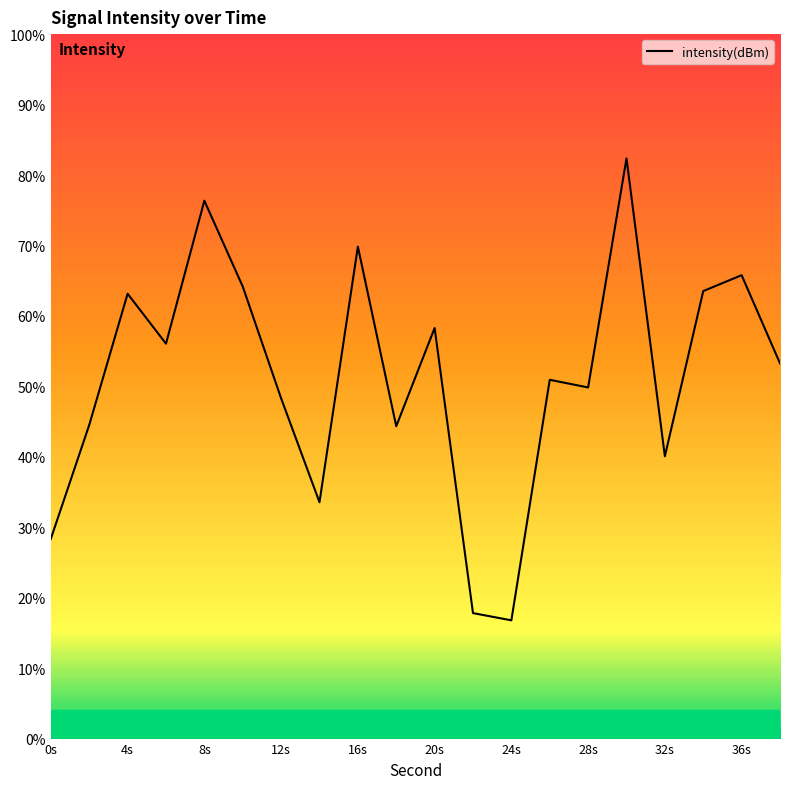

What is the minimum value shown in the chart?

-140.8